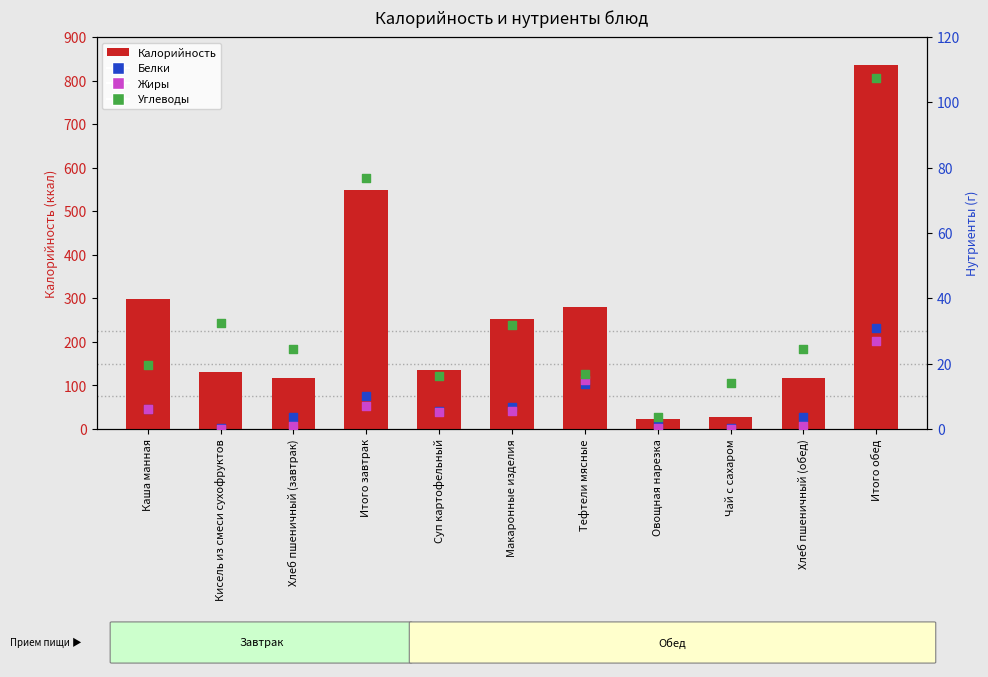

Is the value of Жиры at Тефтели мясные greater than the value of Калорийность at Итого завтрак?

No